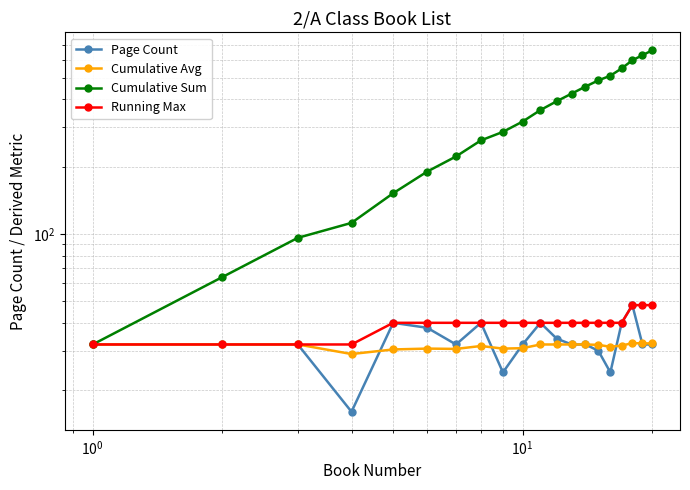

True or false: Running Max has a value of 7.5 at $\mathdefault{10^{0}}$.

False